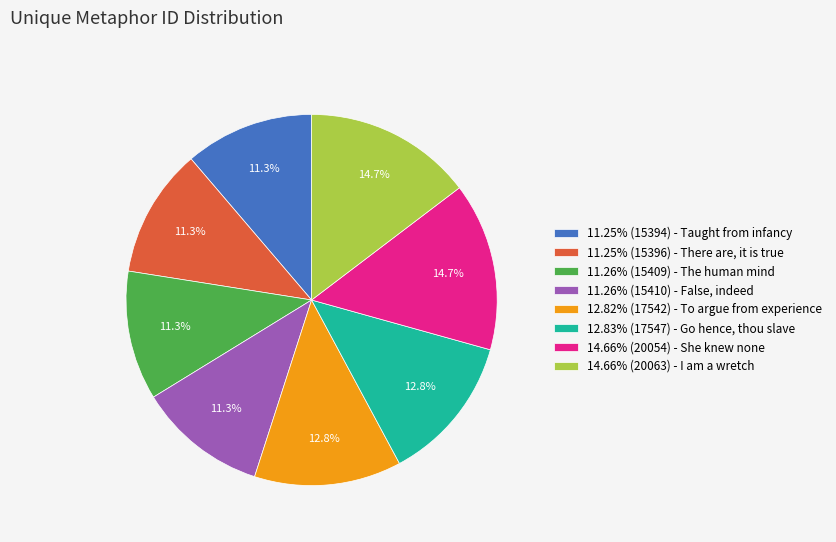

Is there any slice that represents more than half of the pie?

No